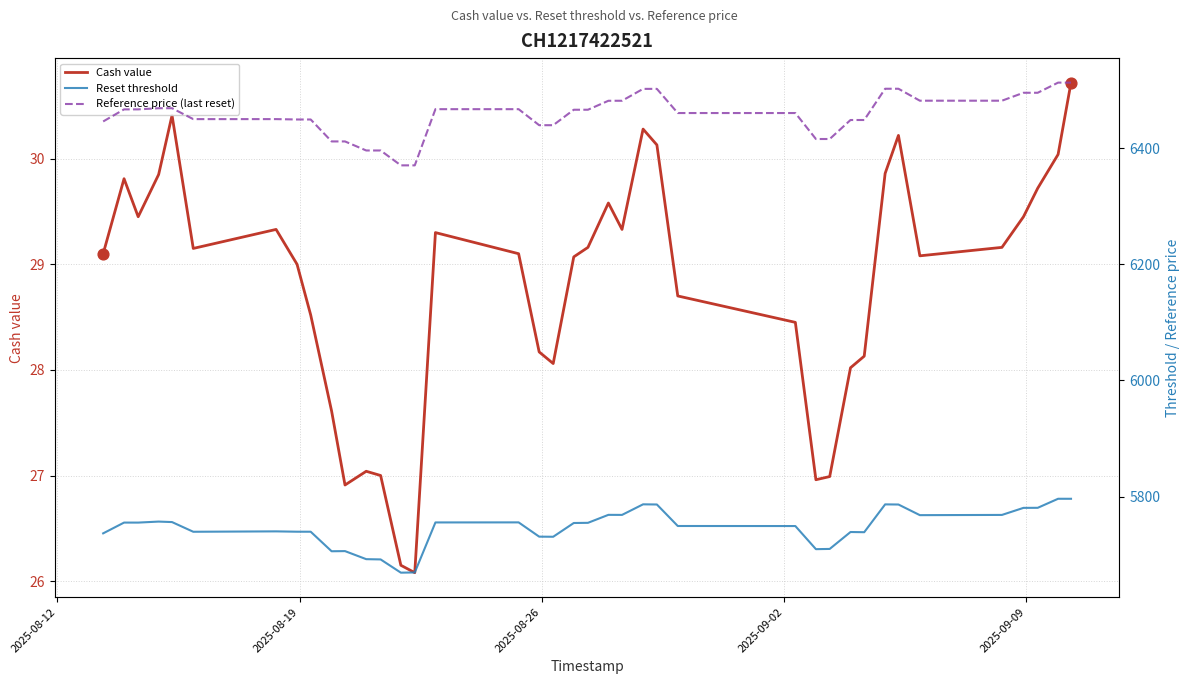

At how many categories does at least one series exceed 2025?

39